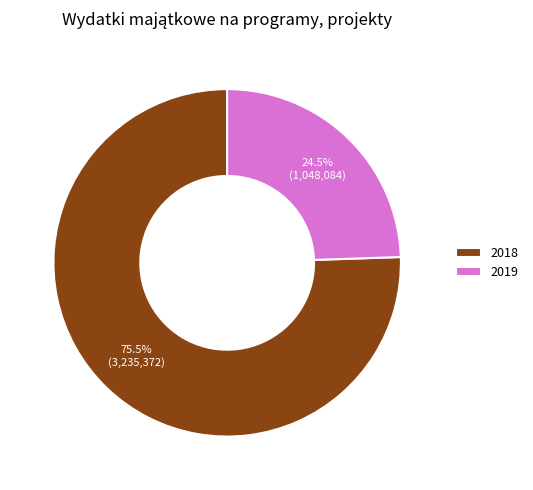

Is it true that 2019 is 32% of the pie?

False